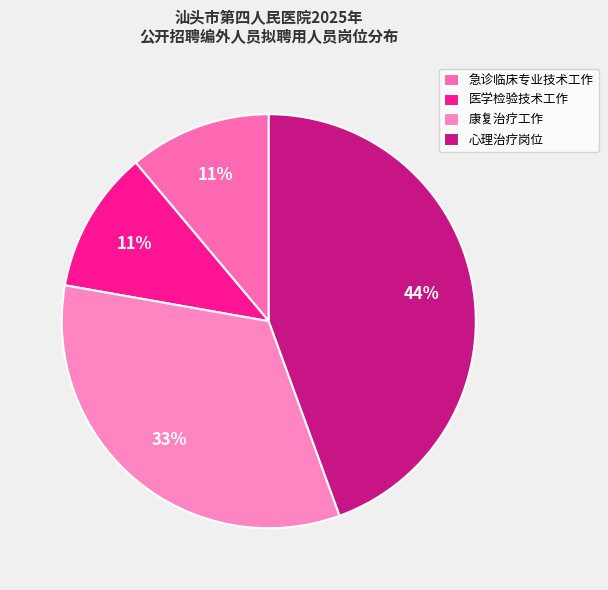

Which has a higher value, 康复治疗工作 or 医学检验技术工作?

康复治疗工作